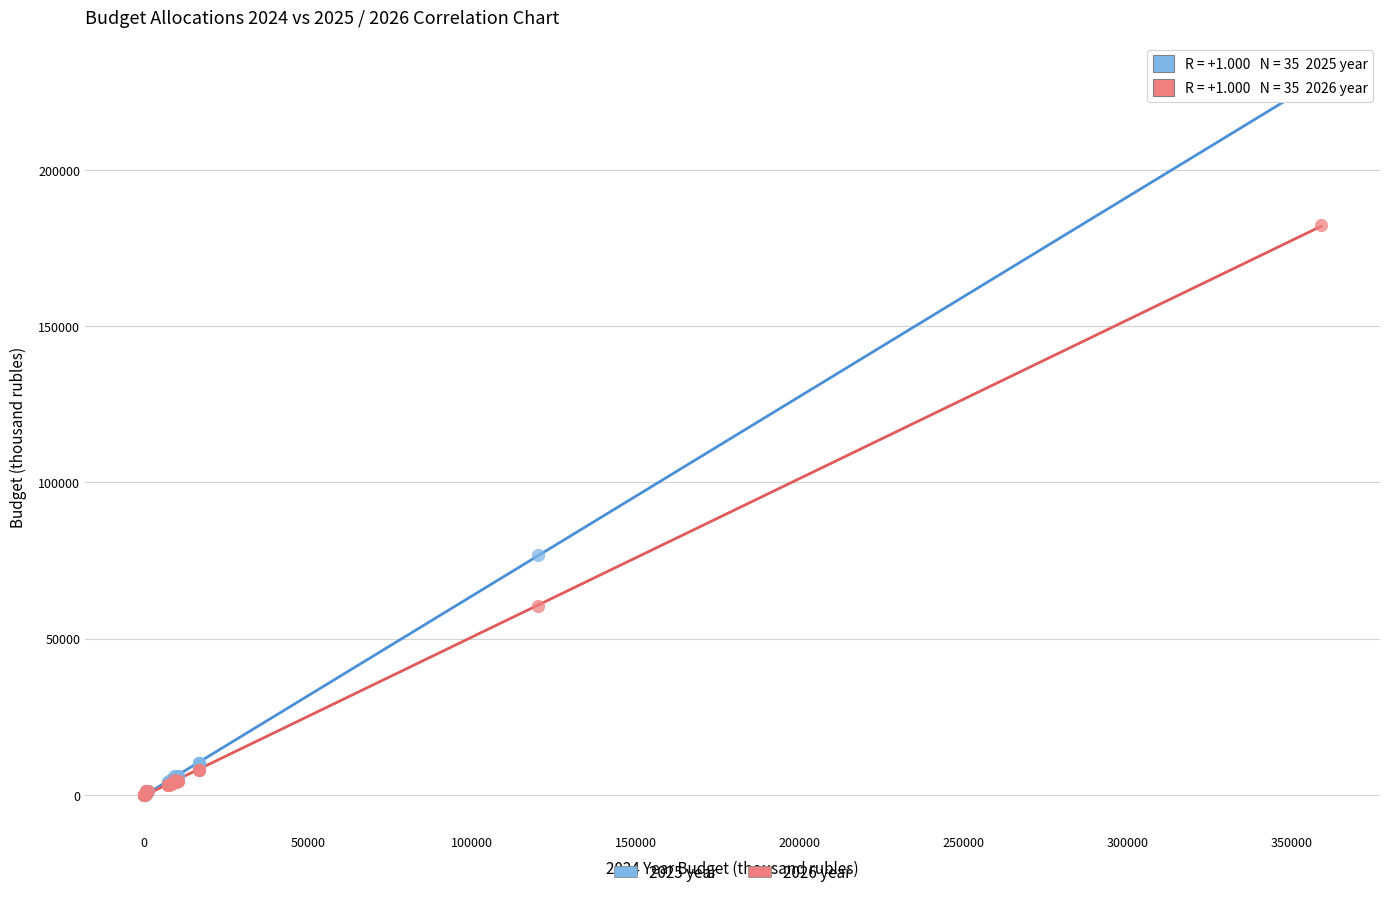

What are all the series names shown in the legend?

2025 year, 2026 year